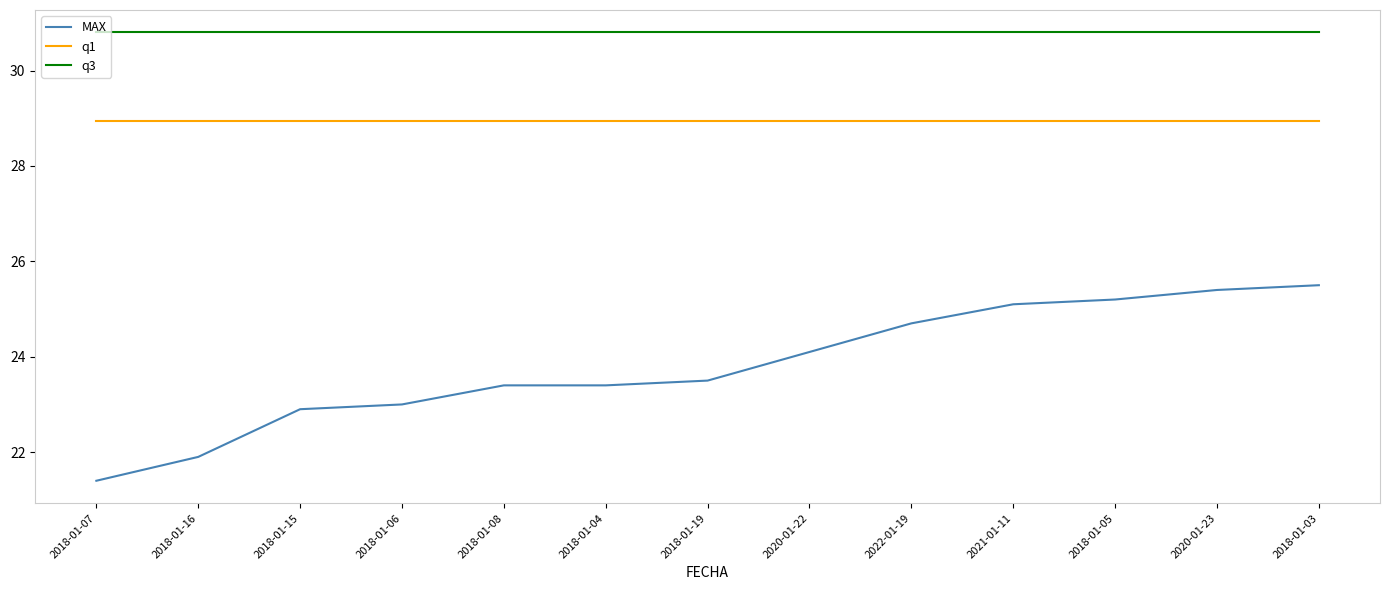

What position from the right is 2018-01-19?

7